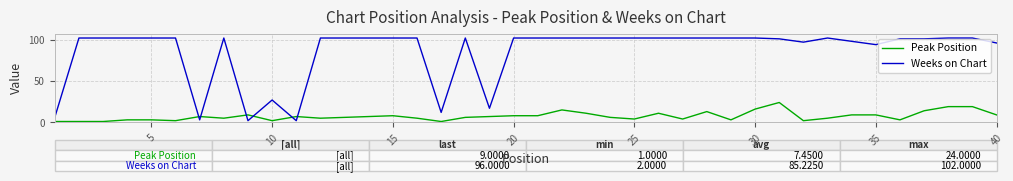

Which series has the largest total across all categories?

Weeks on Chart